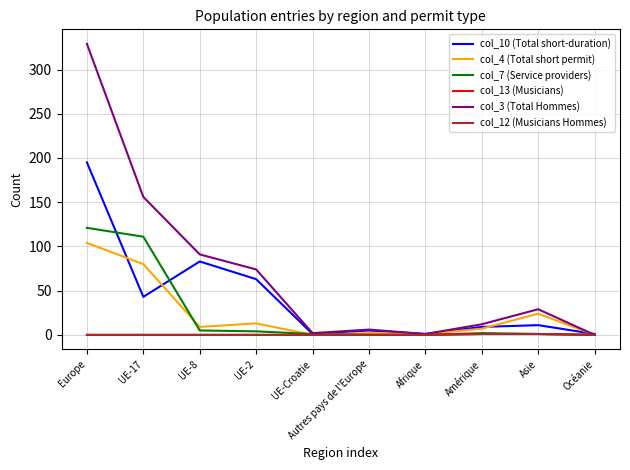

What is the label of the 6th point from the left?

Autres pays de l'Europe